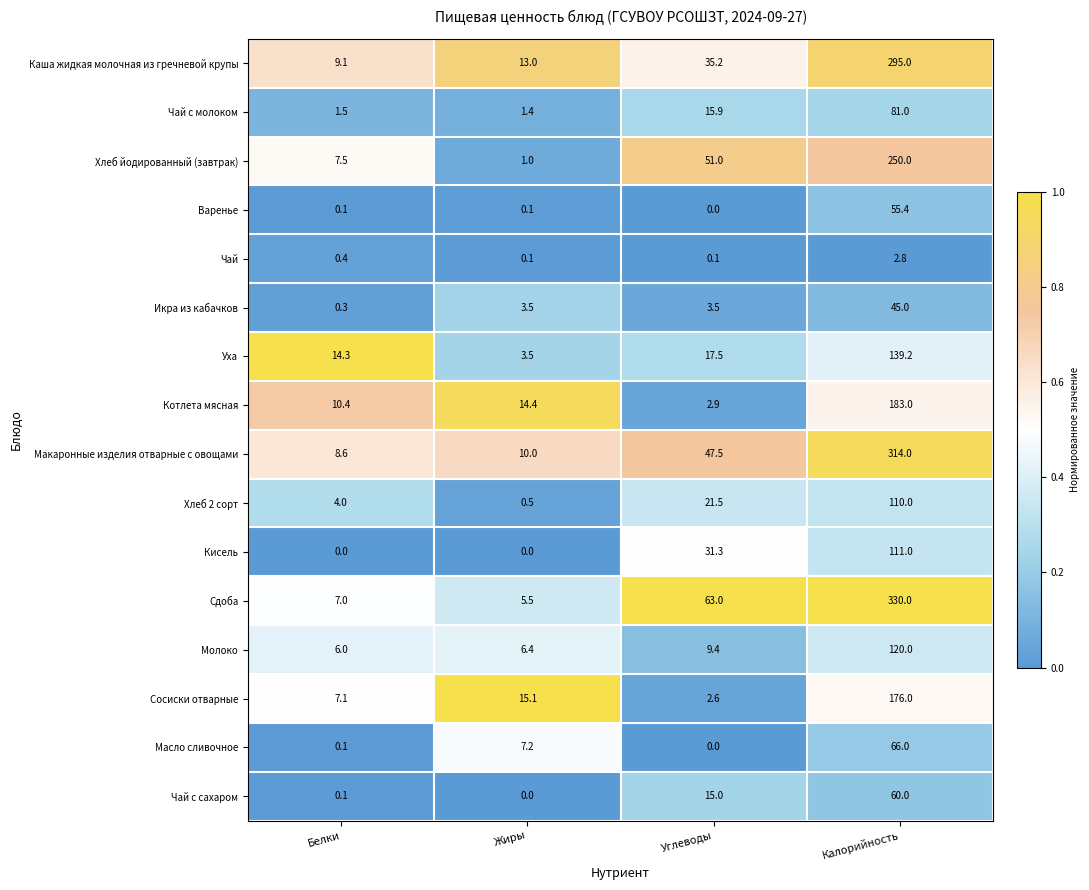

What is the highest value of the Варенье series?

55.4